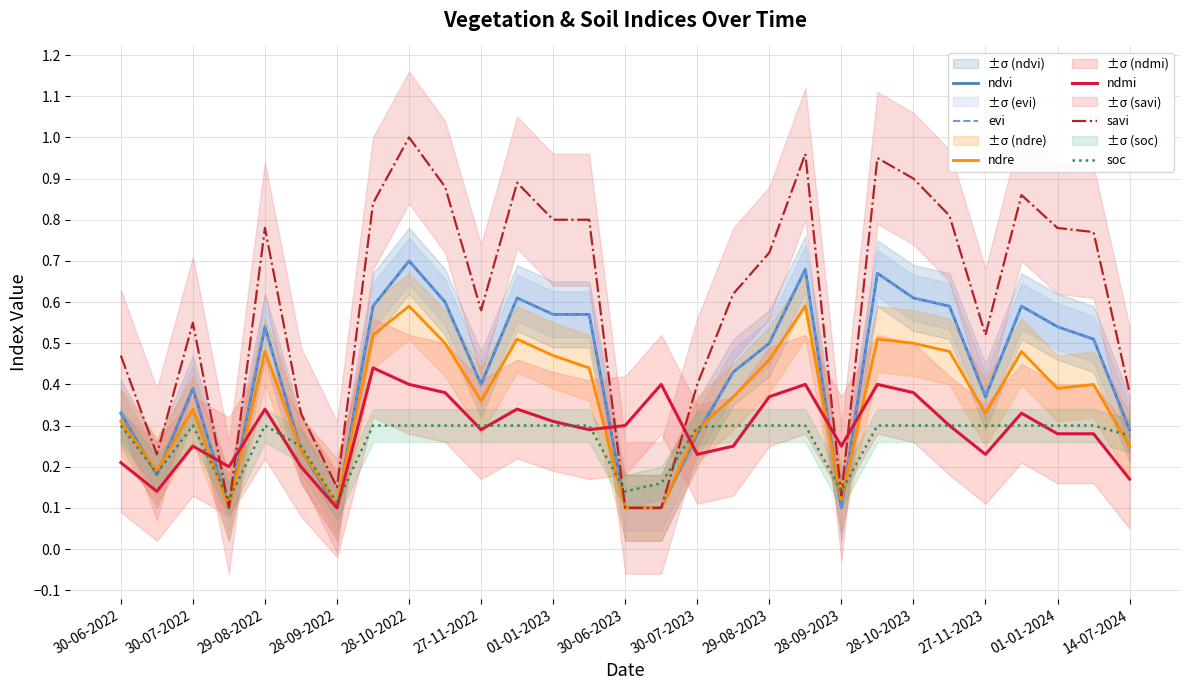

Is it true that ndvi equals 0.2 at 29-08-2023?

False